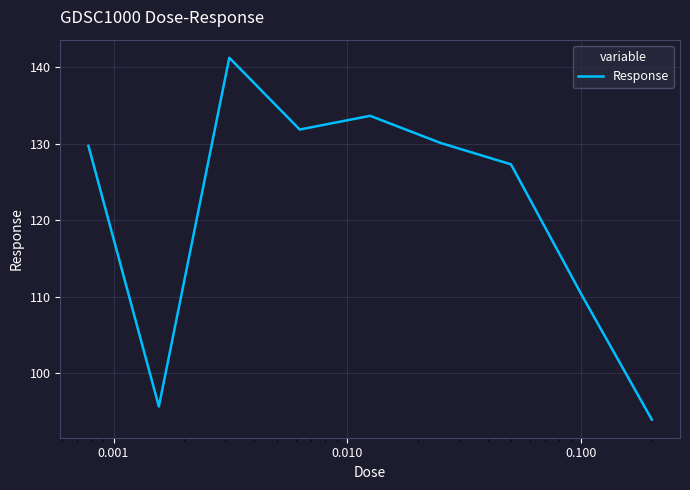

What is the greatest value displayed?

141.2